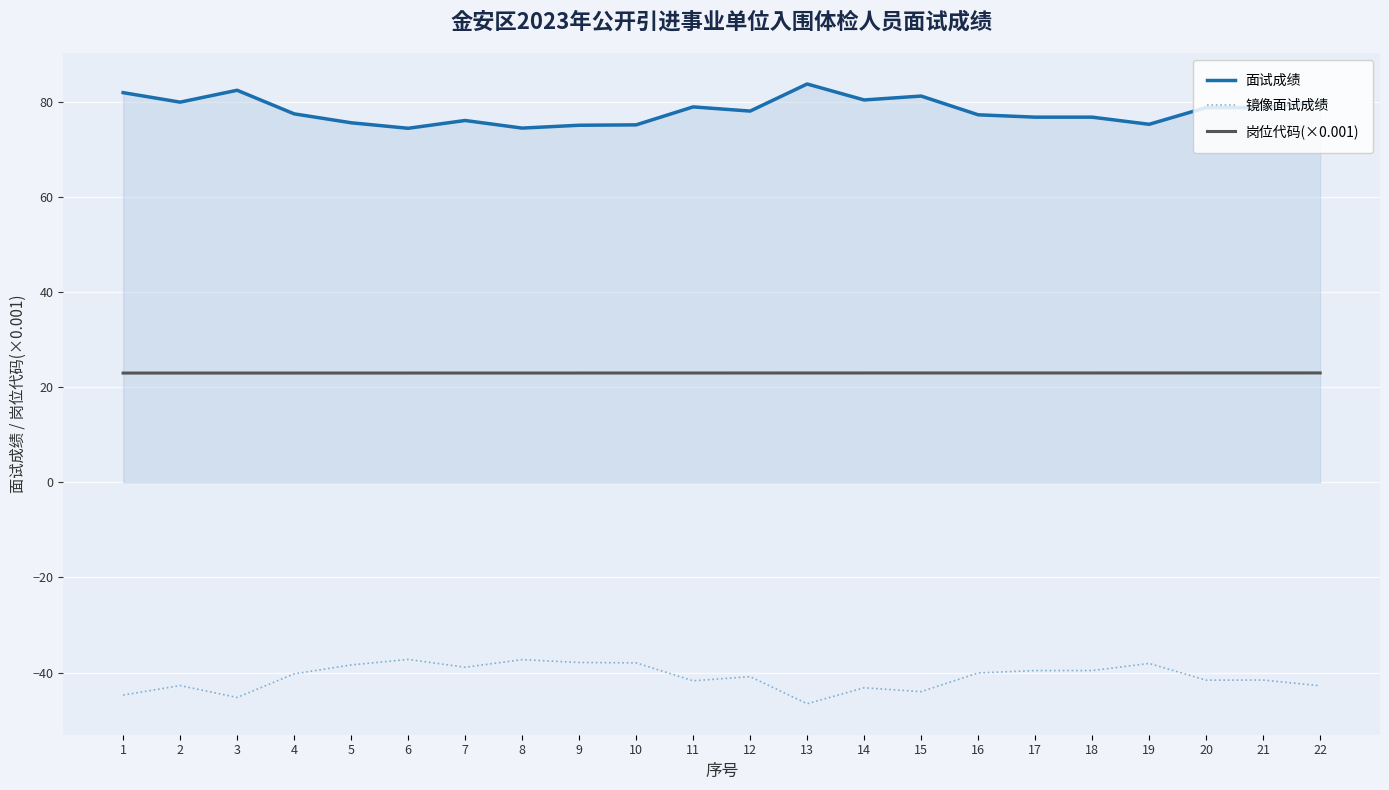

Count the number of categories in the chart.

22